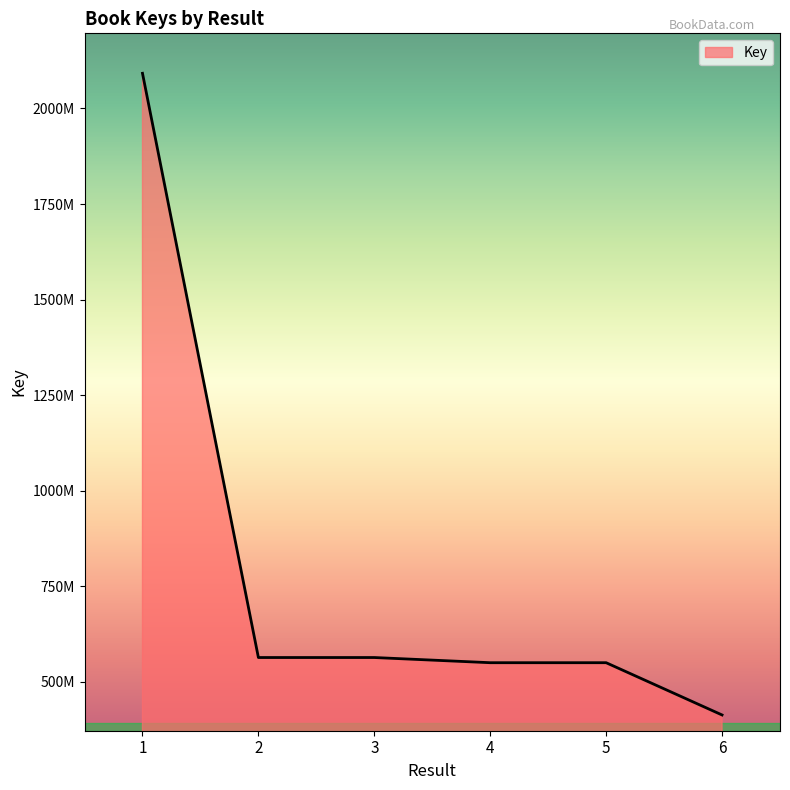

Rank the categories by value from highest to lowest.

1, 3, 2, 5, 4, 6